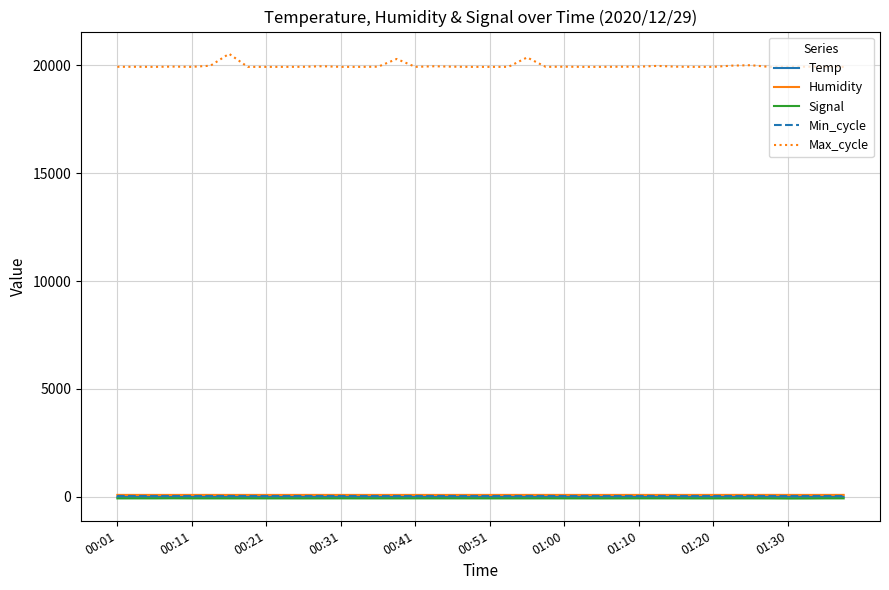

Which series has the largest total across all categories?

Max_cycle